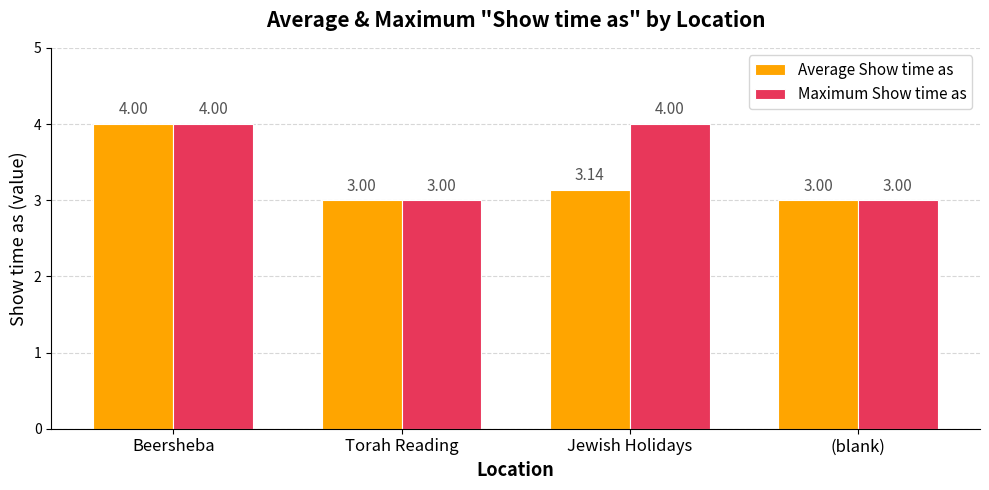

What is the value of the Average Show time as bar at the 1st from the left?

4.0